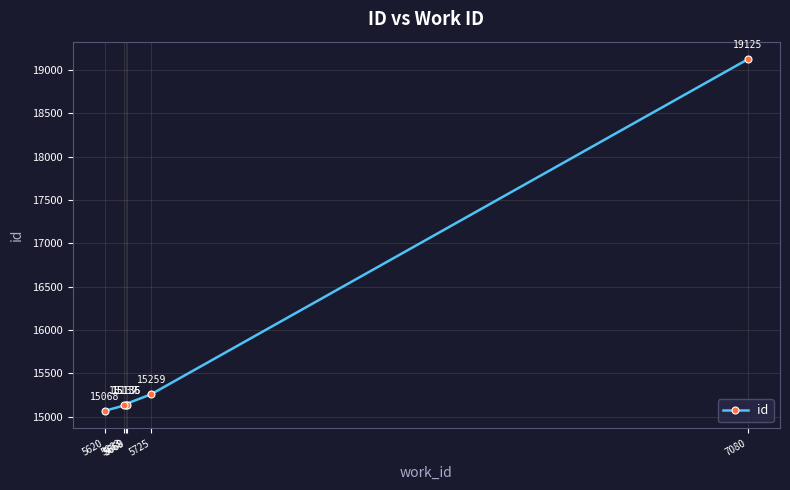

List the labels in order of value, smallest first.

5620, 5668, 5669, 5663, 5725, 7080